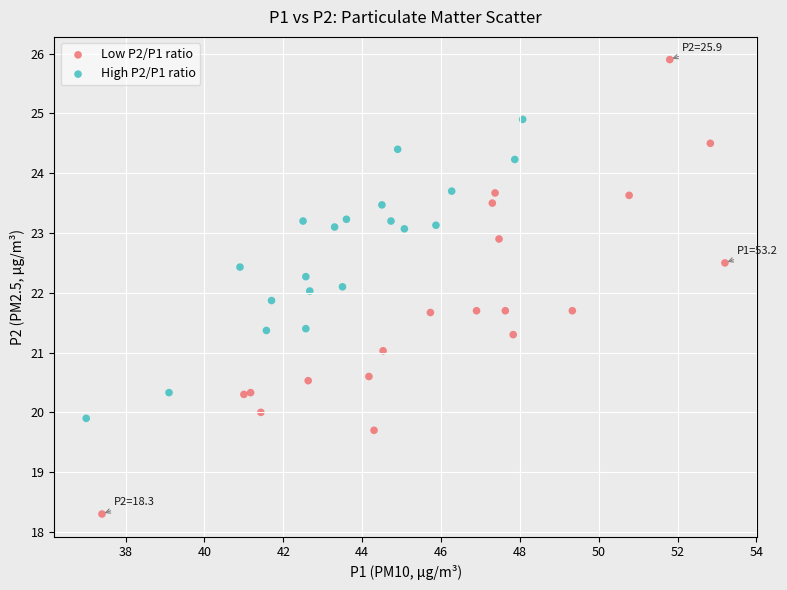

Which series contains the lowest Y value?

Low P2/P1 ratio